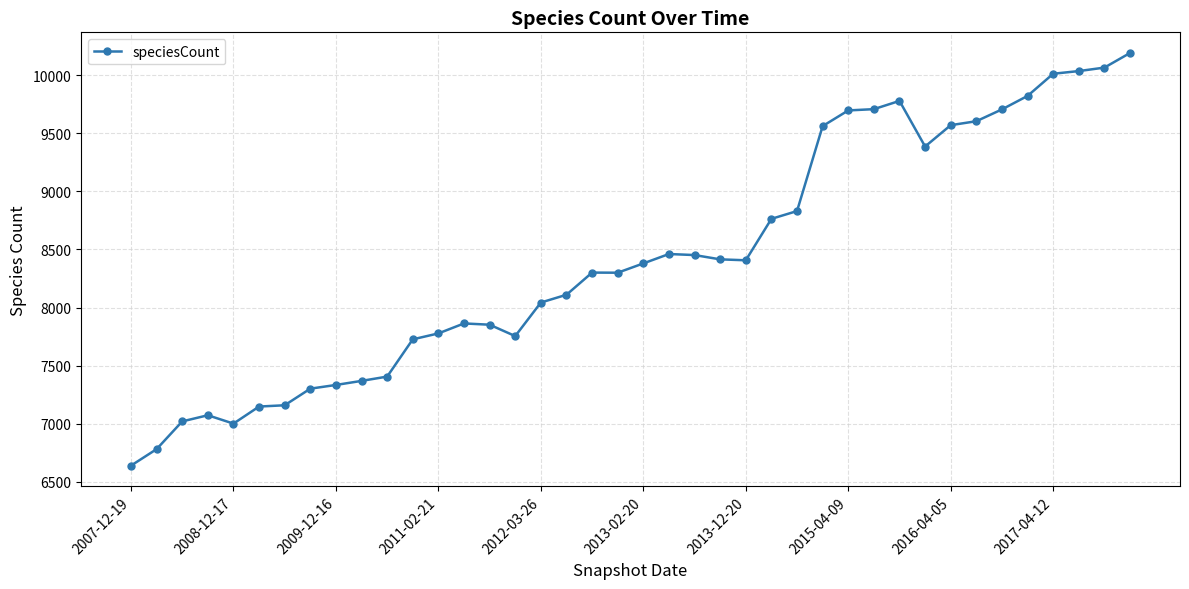

How many lines are shown in the chart?

1